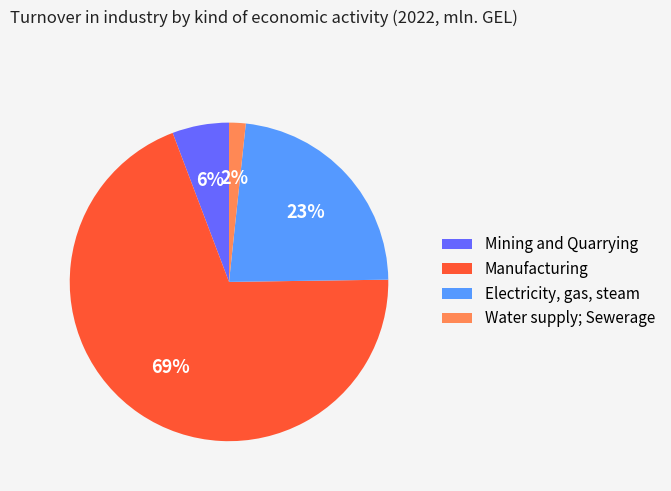

Is the sum of Water supply; Sewerage and Manufacturing greater than half?

Yes